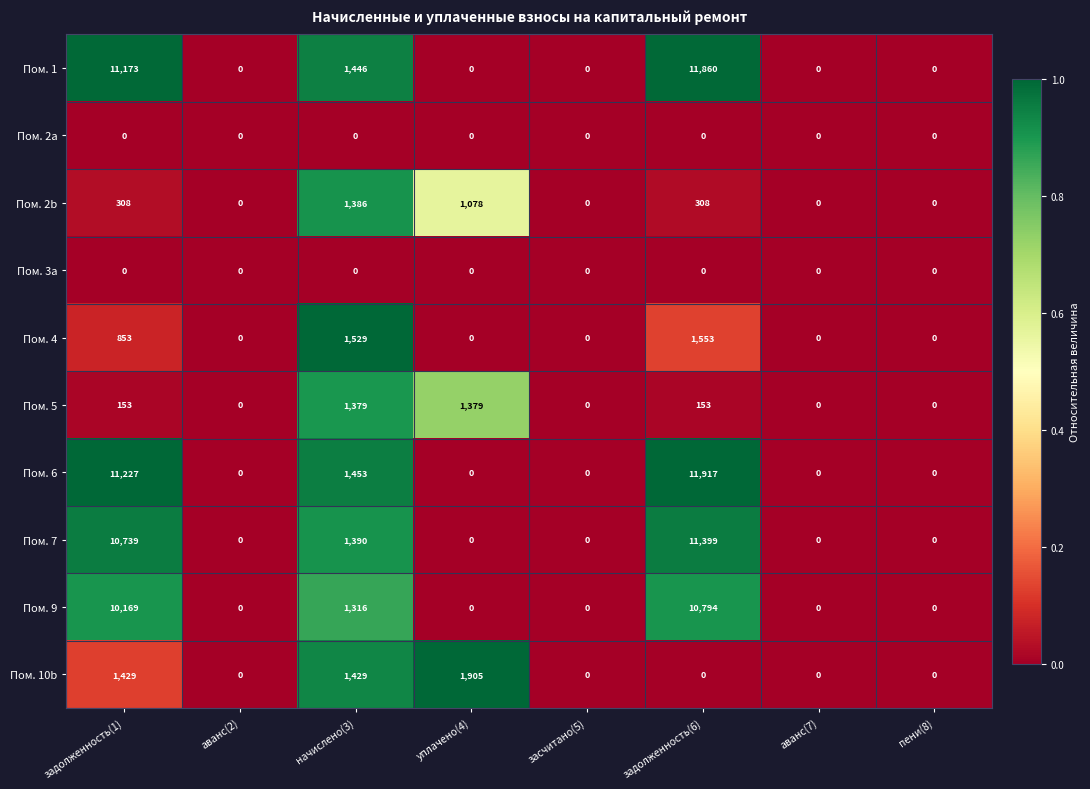

Which category has the highest value in the Пом. 10b series?

уплачено(4)